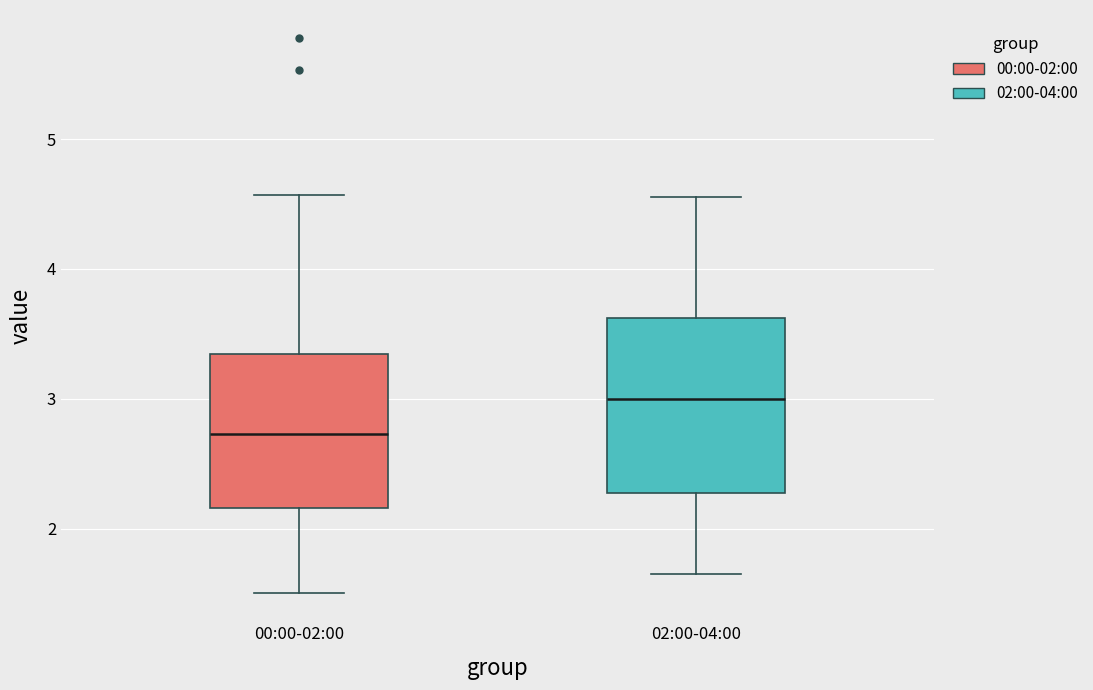

Reading left to right, read every box against the y-axis: the position of its median line, the range the box covers, and the ends of its whiskers. The values are not printed on the chart, so give them approximately, as read against the axis.

00:00-02:00: median 2.7, box 2.2 to 3.3, whiskers 1.5 to 4.6
02:00-04:00: median 3.0, box 2.3 to 3.6, whiskers 1.7 to 4.6